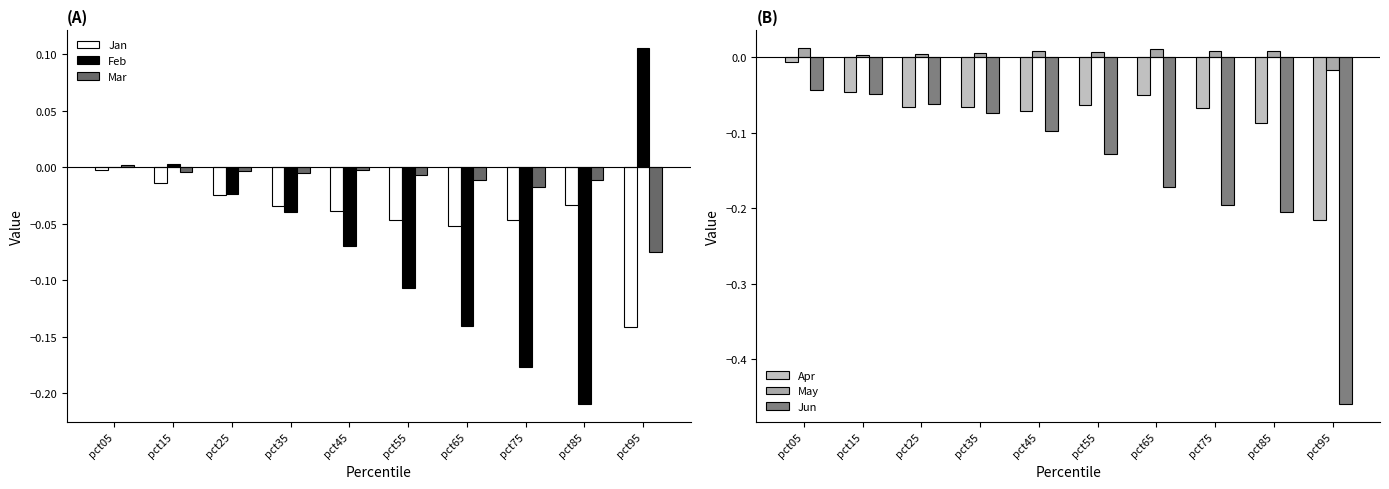

Is the value of Mar at pct25 greater than the value of May at pct55?

No